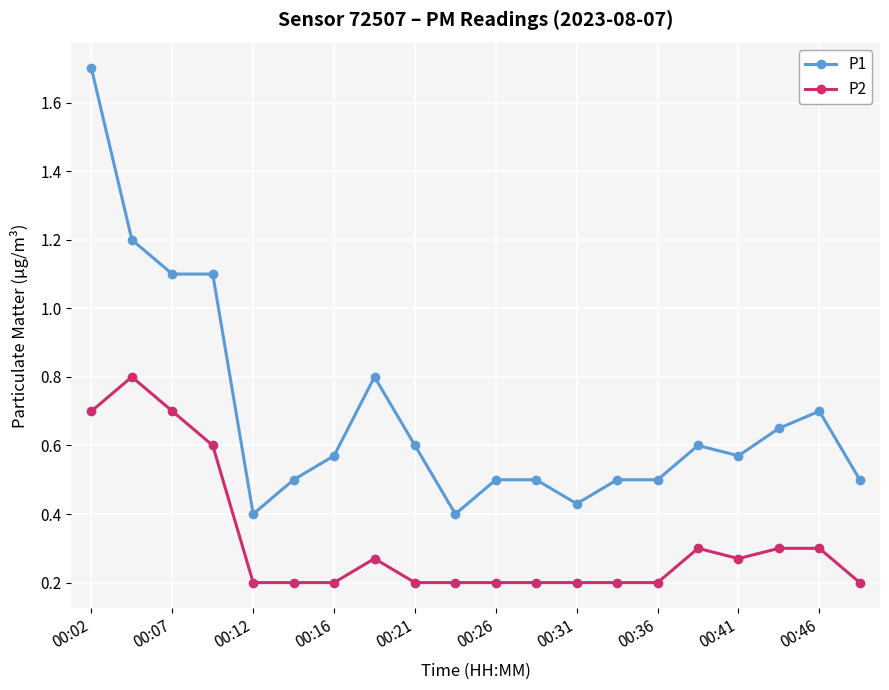

What is the difference between the second highest and second lowest values in the P1 series?

0.8